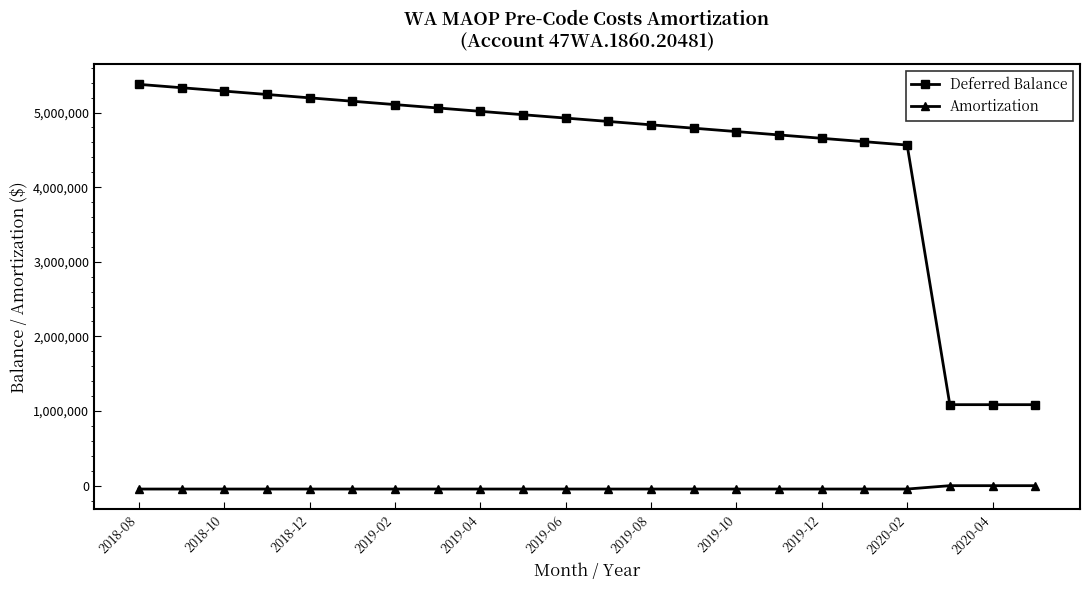

List the series in order of their peak value, lowest first.

Amortization, Deferred Balance